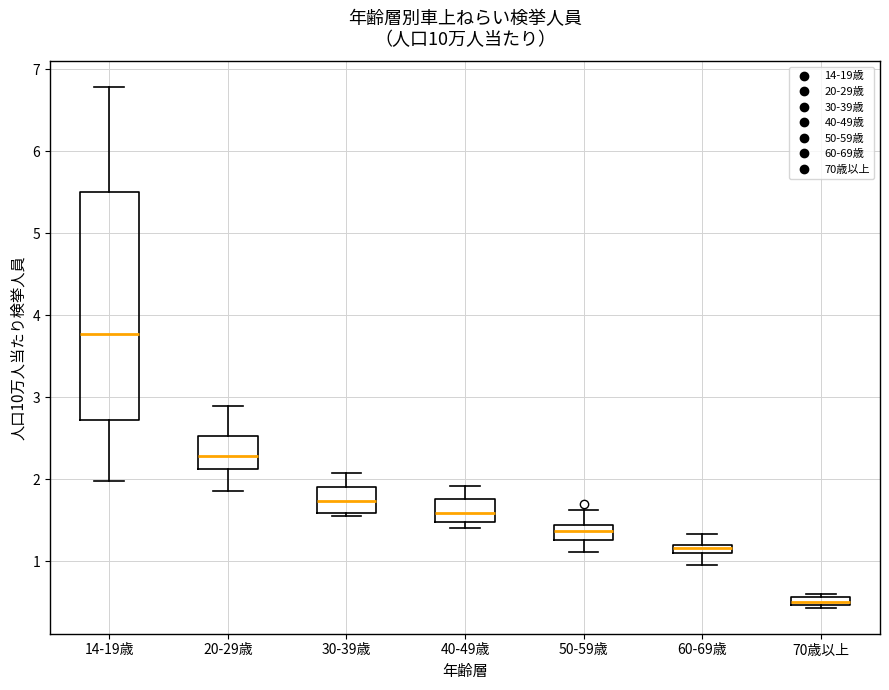

Where does the median line of the box for 14-19歳 sit on the y-axis? The values are not printed on the chart, so give them approximately, as read against the axis.

3.8